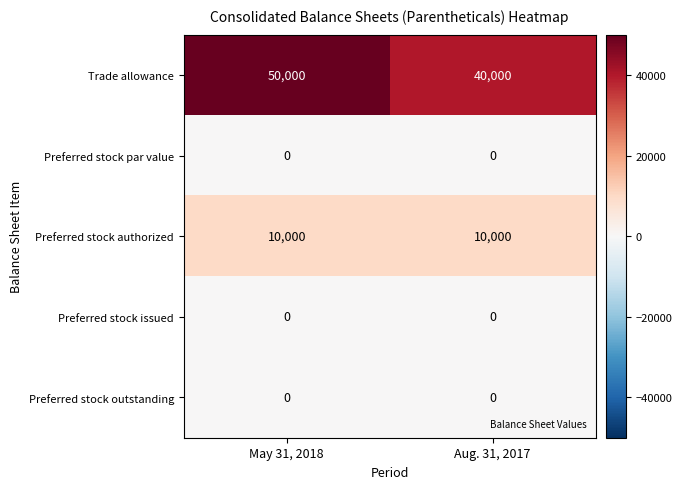

What is the minimum value for Trade allowance?

40000